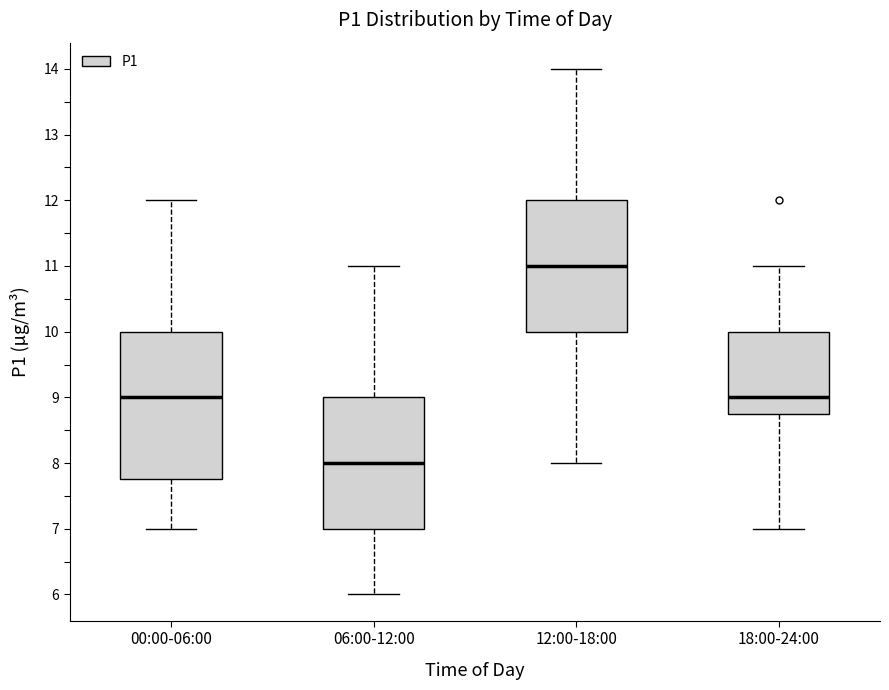

Reading left to right, transcribe this box plot: for each box, give where its median line is, the range the box spans, and where its two whiskers end, as read against the y-axis. The values are not printed on the chart, so give them approximately, as read against the axis.

00:00-06:00: median 9.0, box 7.8 to 10.0, whiskers 7.0 to 12.0
06:00-12:00: median 8.0, box 7.0 to 9.0, whiskers 6.0 to 11.0
12:00-18:00: median 11.0, box 10.0 to 12.0, whiskers 8.0 to 14.0
18:00-24:00: median 9.0, box 8.8 to 10.0, whiskers 7.0 to 11.0